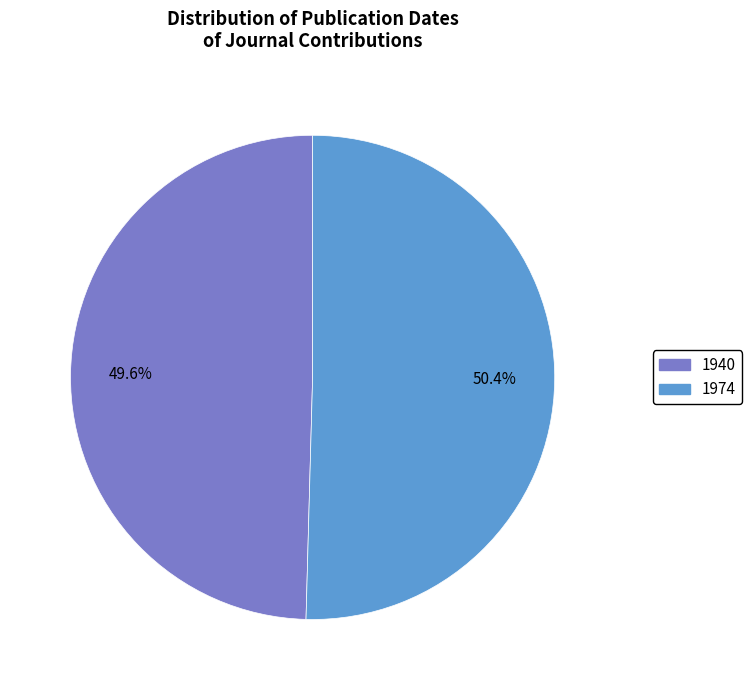

What is the largest slice in the pie chart?

1974